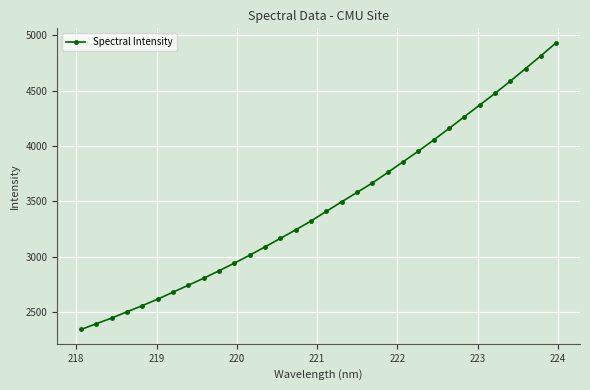

True or false: there are more than 2 points higher than both neighbors.

False